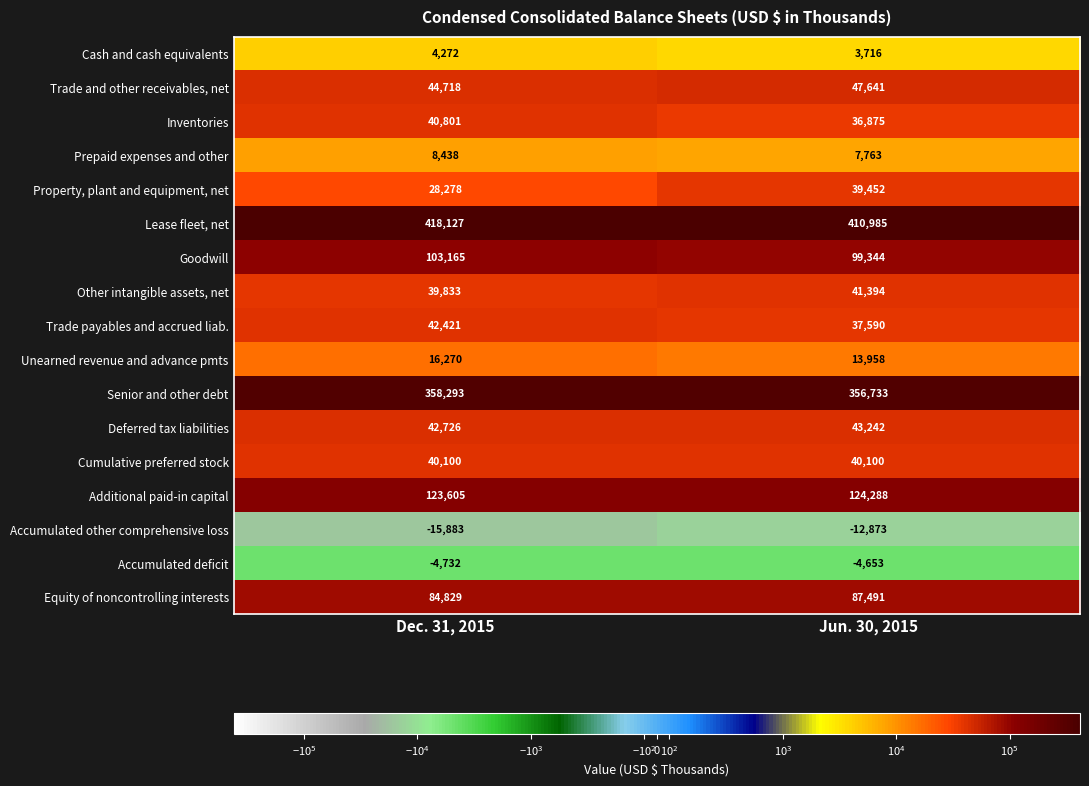

What is the minimum value shown in the chart?

-15883